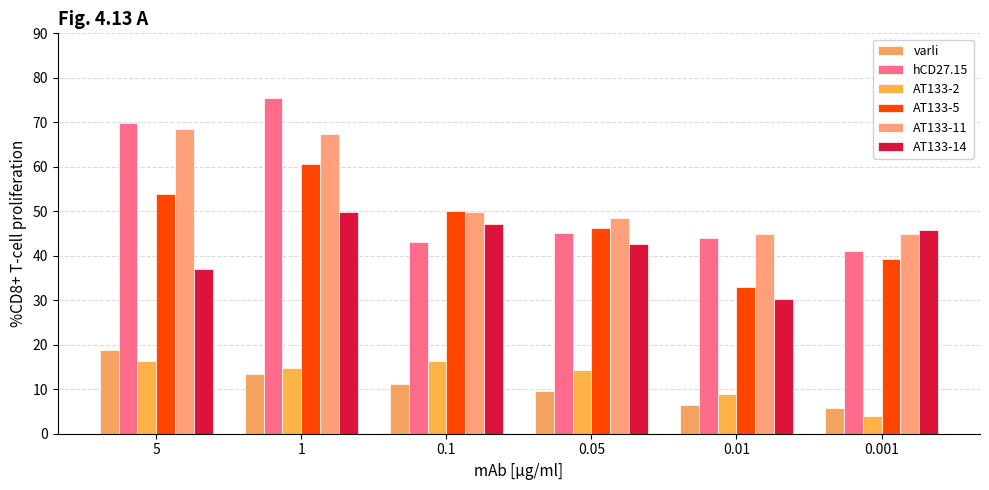

List the series in order of their peak value, highest first.

hCD27.15, AT133-11, AT133-5, AT133-14, varli, AT133-2